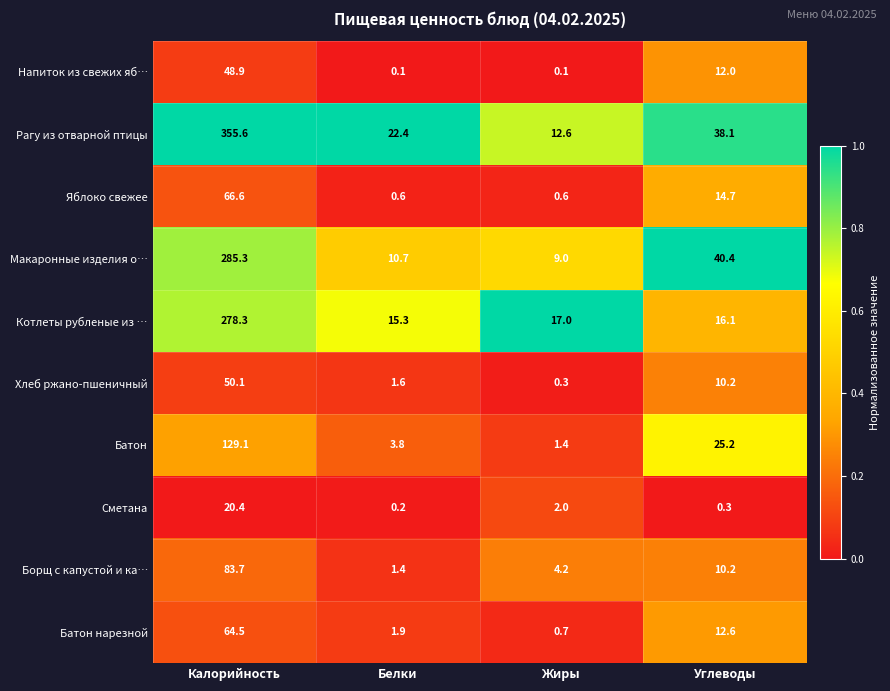

What is the spread (max minus min) of values at Углеводы?

40.1